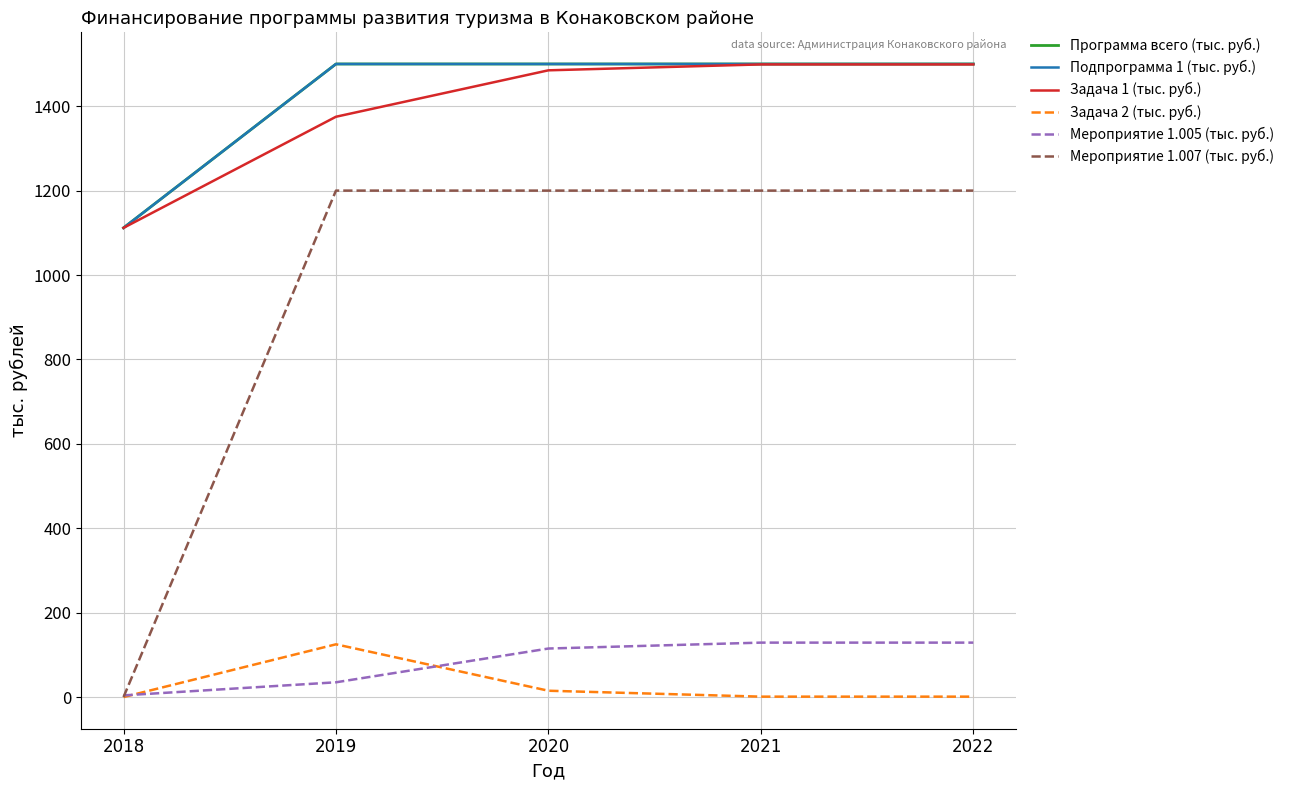

Does the chart display data point markers on the line(s)?

No